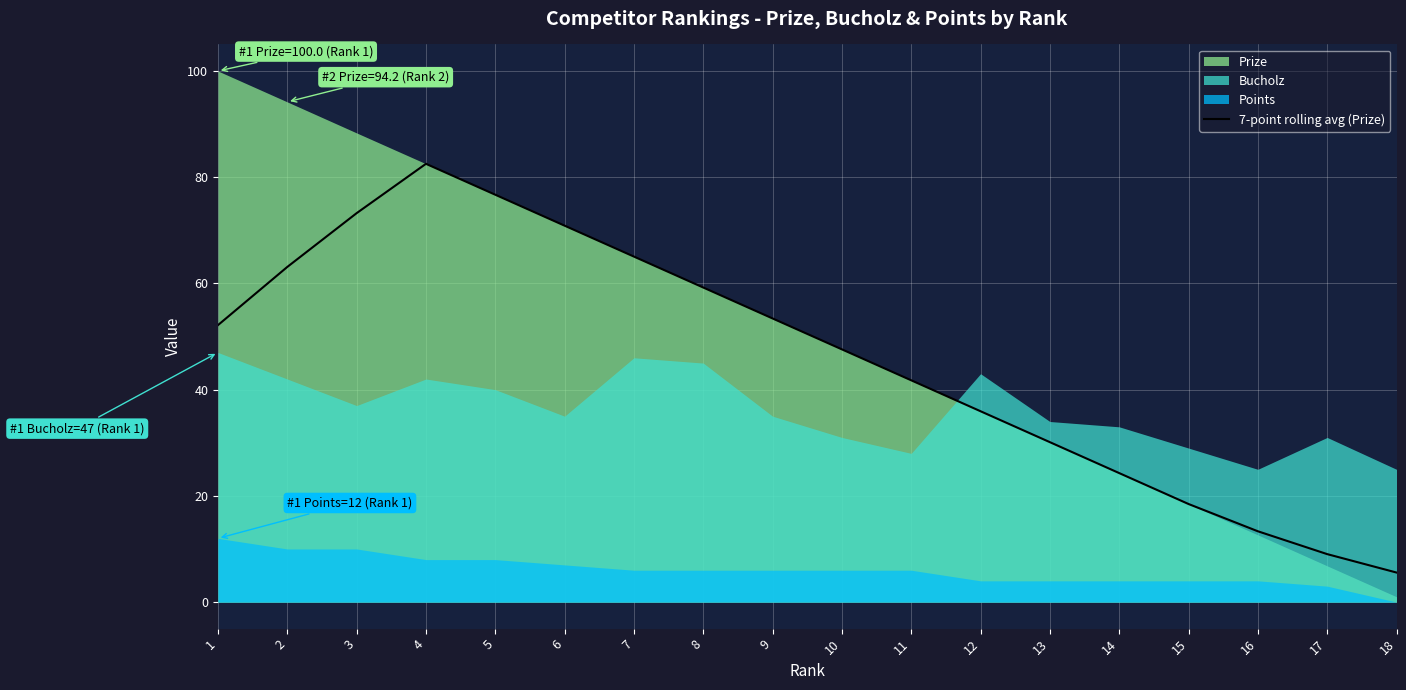

Is it true that 7-point rolling avg (Prize) equals 115.8 at 4?

False